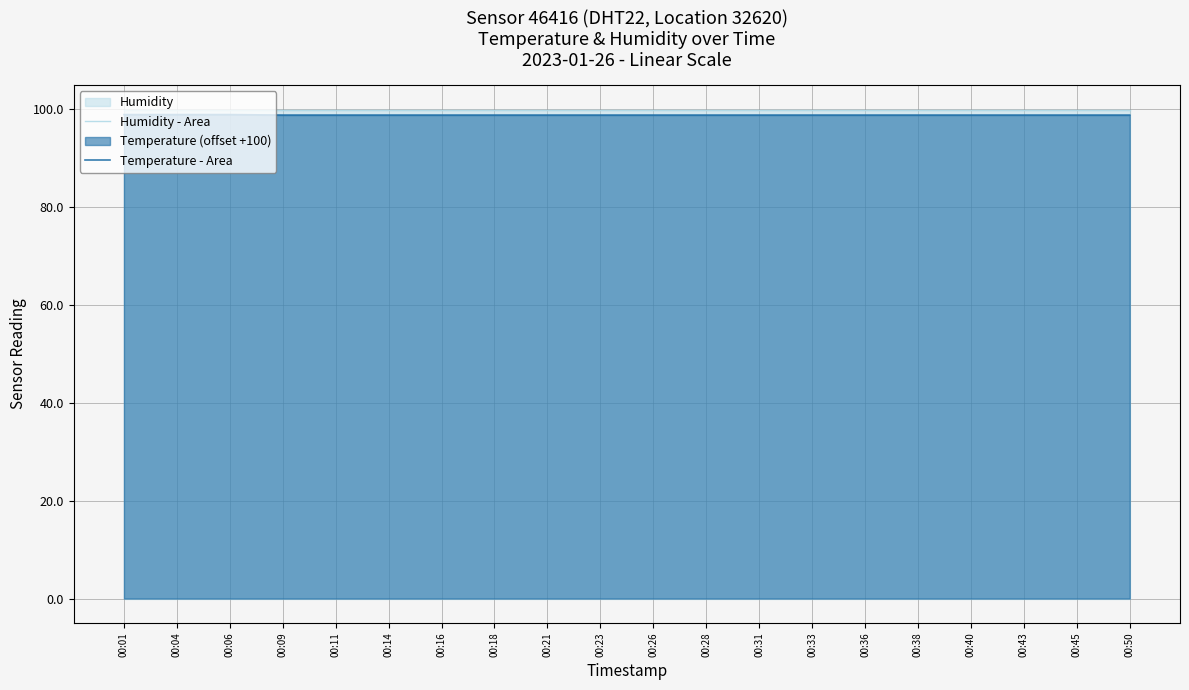

What is the average value of the Humidity - Area series?

99.9